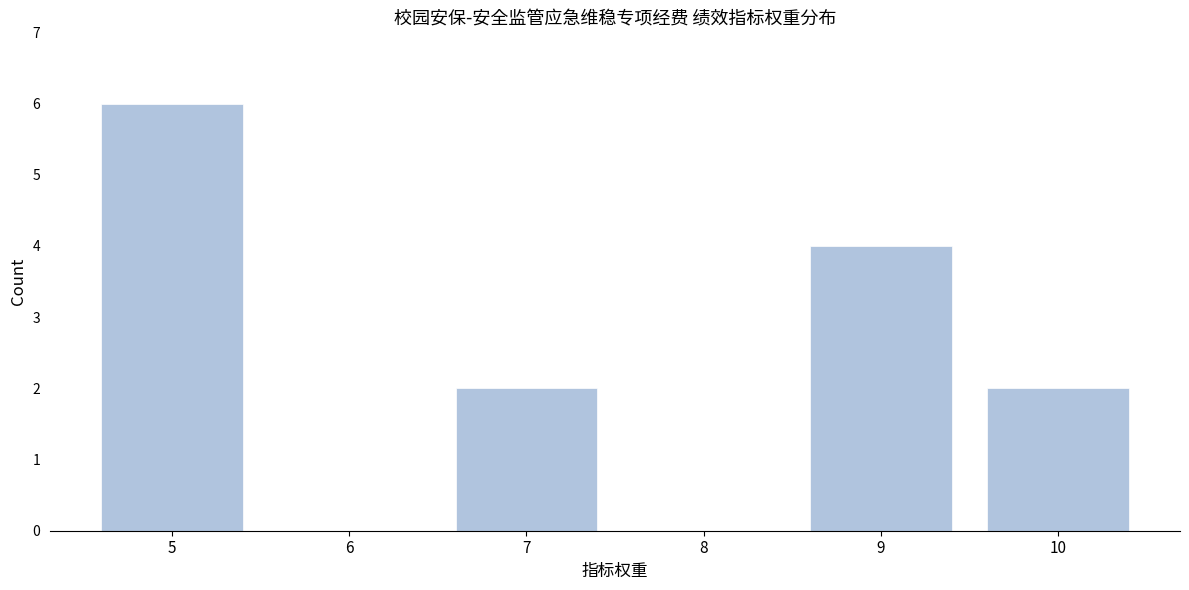

Reading left to right, list all the values displayed in this chart.

5=6	6=0	7=2	8=0	9=4	10=2